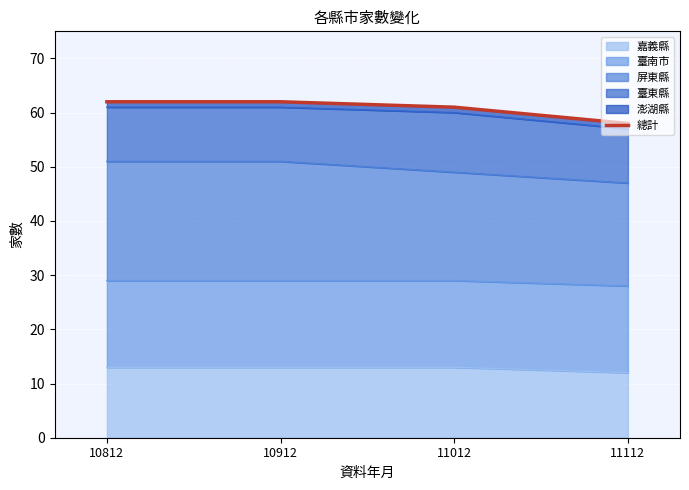

List the labels in order of value, smallest first.

11112, 11012, 10812, 10912